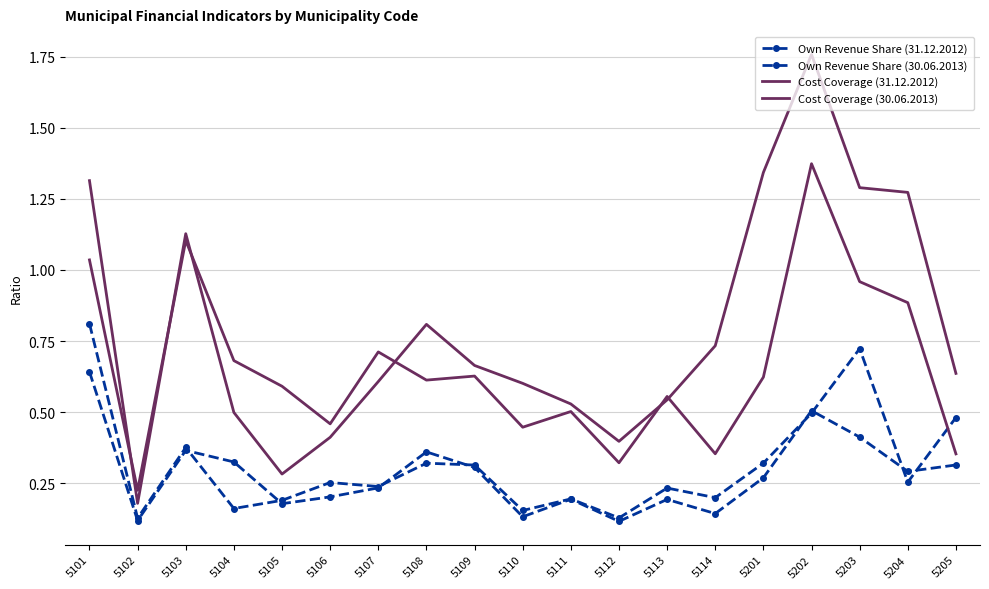

Reading left to right, extract all data points from this chart.

Own Revenue Share (31.12.2012): 5101=0.6	5102=0.1	5103=0.4	5104=0.3	5105=0.2	5106=0.2	5107=0.2	5108=0.4	5109=0.3	5110=0.1	5111=0.2	5112=0.1	5113=0.2	5114=0.1	5201=0.3	5202=0.5	5203=0.4	5204=0.3	5205=0.3
Own Revenue Share (30.06.2013): 5101=0.8	5102=0.1	5103=0.4	5104=0.2	5105=0.2	5106=0.3	5107=0.2	5108=0.3	5109=0.3	5110=0.2	5111=0.2	5112=0.1	5113=0.2	5114=0.2	5201=0.3	5202=0.5	5203=0.7	5204=0.3	5205=0.5
Cost Coverage (31.12.2012): 5101=1.0	5102=0.2	5103=1.1	5104=0.7	5105=0.6	5106=0.5	5107=0.7	5108=0.6	5109=0.6	5110=0.4	5111=0.5	5112=0.3	5113=0.6	5114=0.4	5201=0.6	5202=1.4	5203=1.0	5204=0.9	5205=0.4
Cost Coverage (30.06.2013): 5101=1.3	5102=0.2	5103=1.1	5104=0.5	5105=0.3	5106=0.4	5107=0.6	5108=0.8	5109=0.7	5110=0.6	5111=0.5	5112=0.4	5113=0.5	5114=0.7	5201=1.3	5202=1.8	5203=1.3	5204=1.3	5205=0.6